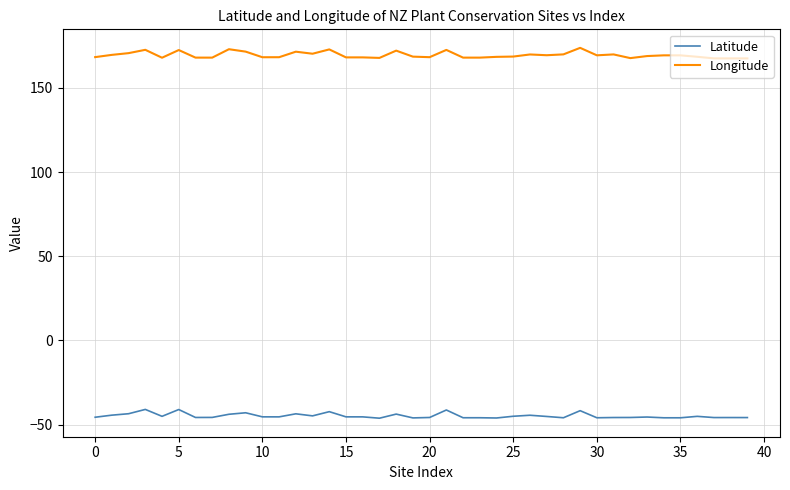

True or false: Longitude and Latitude intersect in this chart.

False